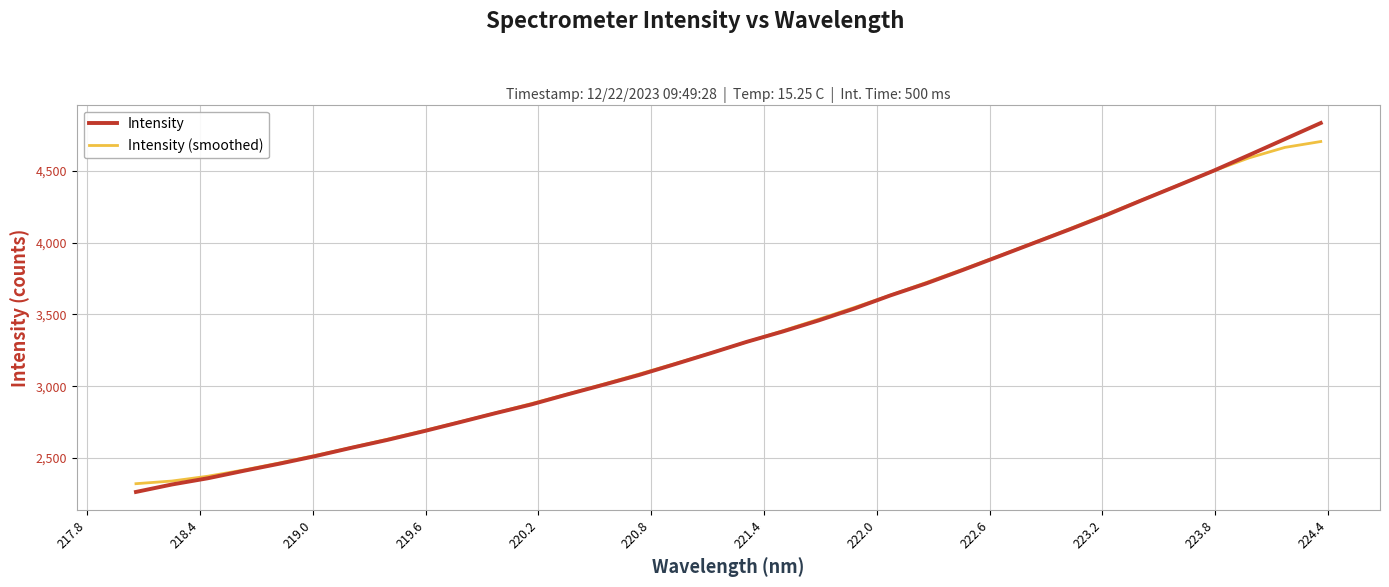

True or false: Intensity has more than 0 interior local peaks.

False